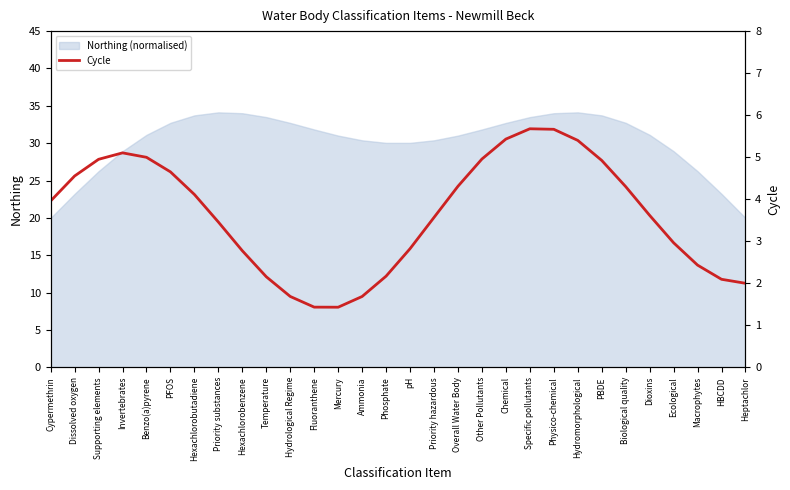

What value does the Northing (normalised) series have at Cypermethrin?

20.0